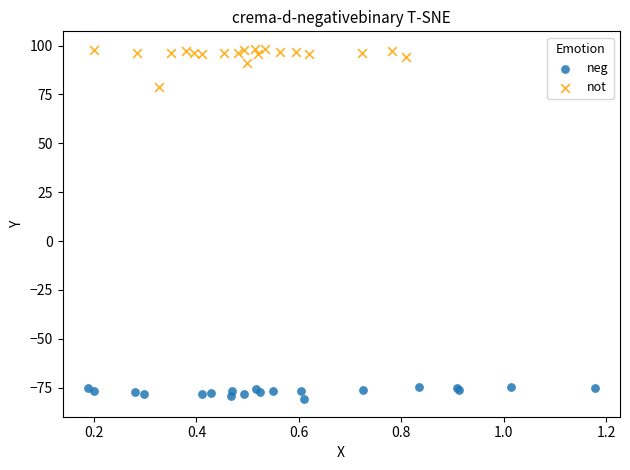

What are all the series names shown in the legend?

neg, not